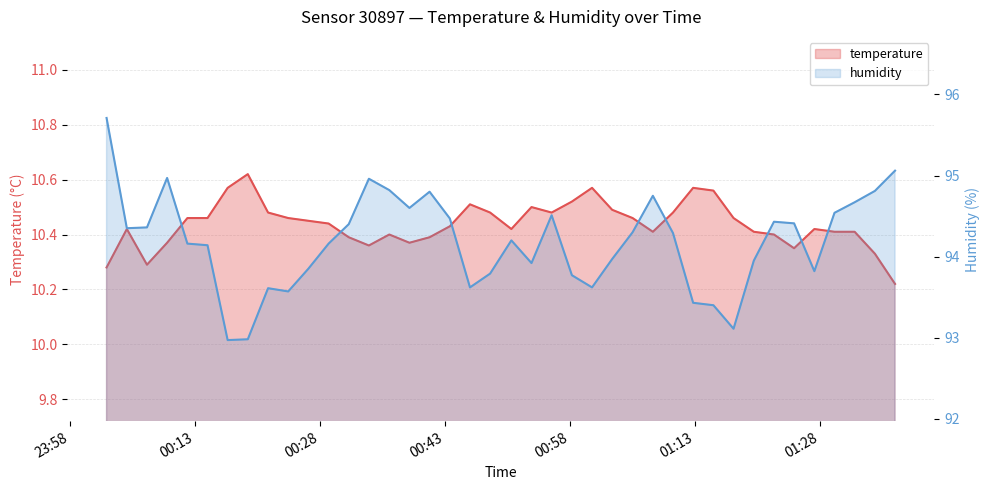

What is the value of the temperature point at the 26th from the left?

10.5